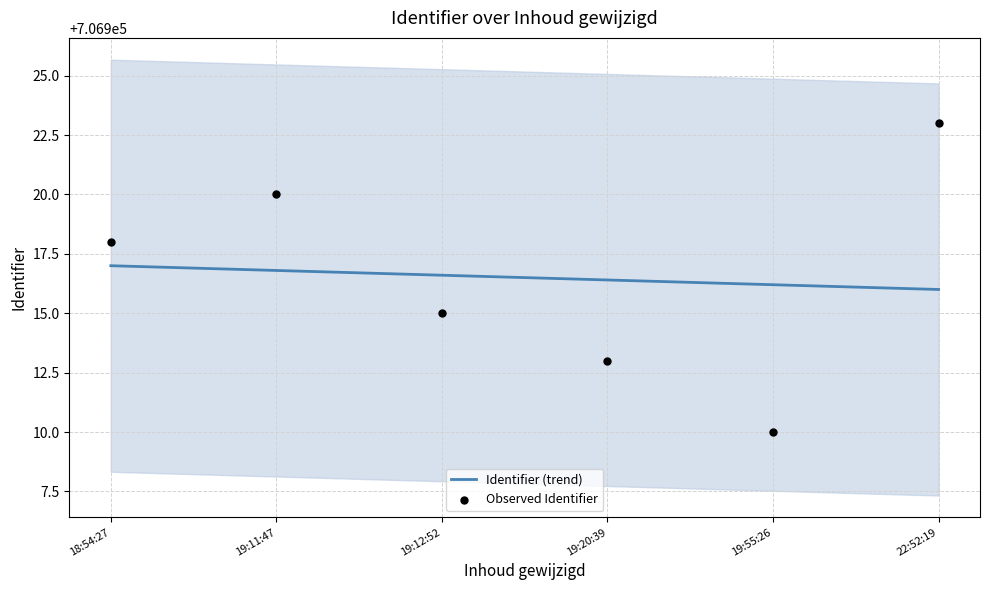

Which series contains the highest Y value?

Observed Identifier